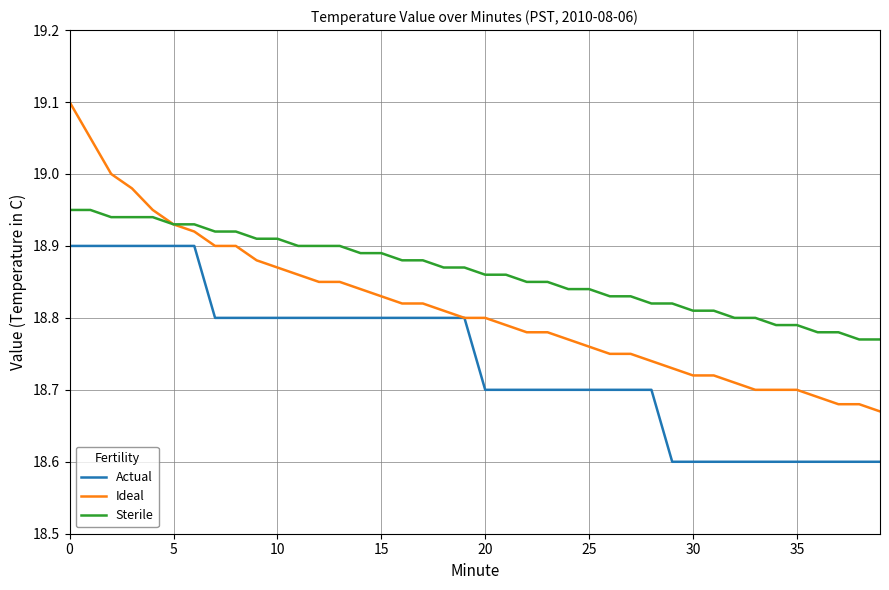

Which series has the widest spread of values?

Ideal